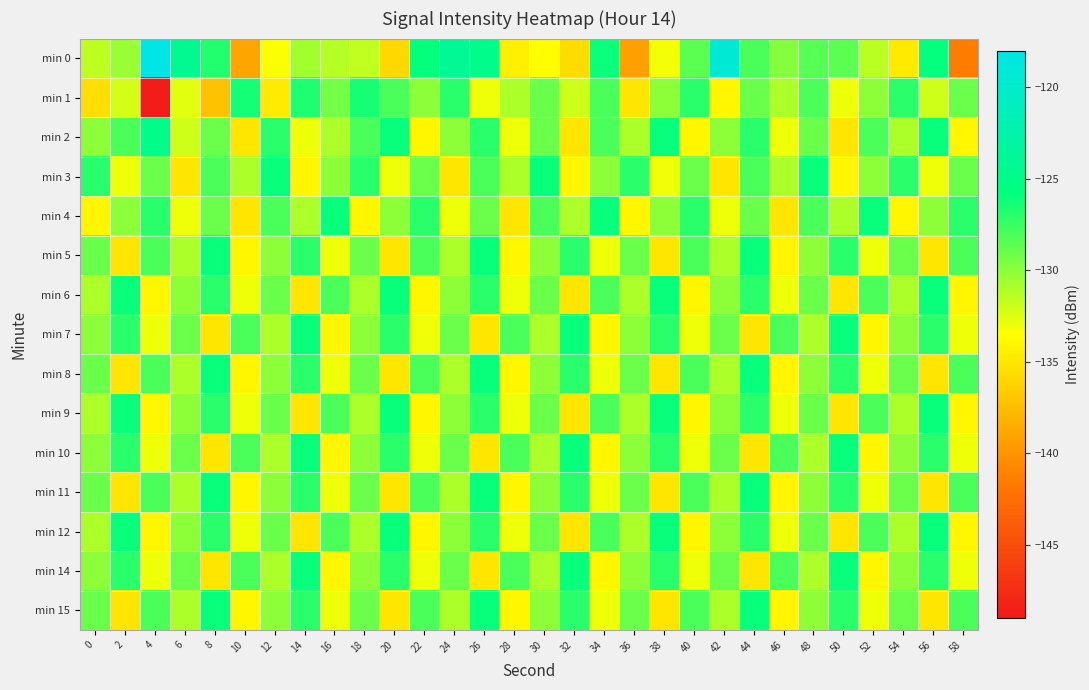

At 56, list the series in order from largest to smallest.

min 0, min 2, min 6, min 9, min 12, min 7, min 10, min 14, min 4, min 1, min 3, min 5, min 8, min 11, min 15